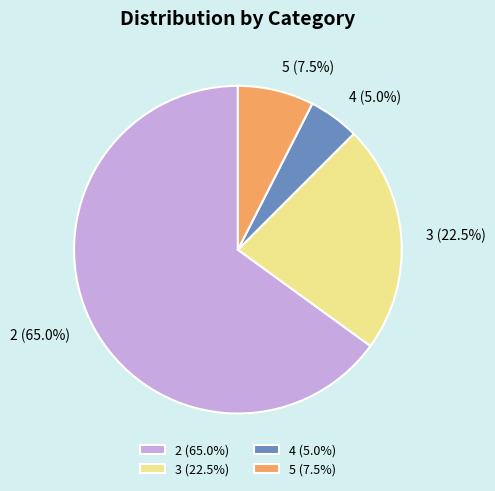

Does any single category account for the majority?

Yes